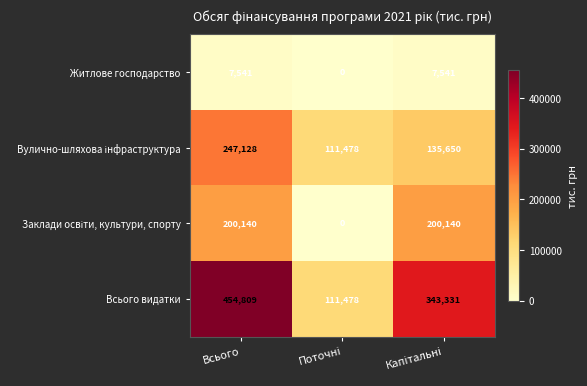

Which series has the widest spread of values?

Всього видатки